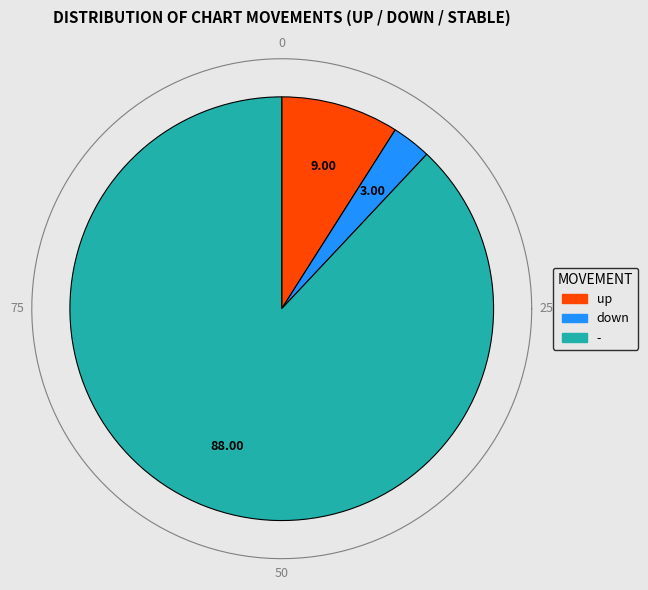

Count the number of slices in the pie.

3